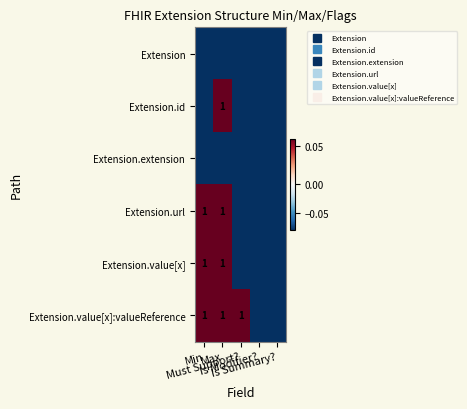

Which category has the lowest value in the Extension series?

Min